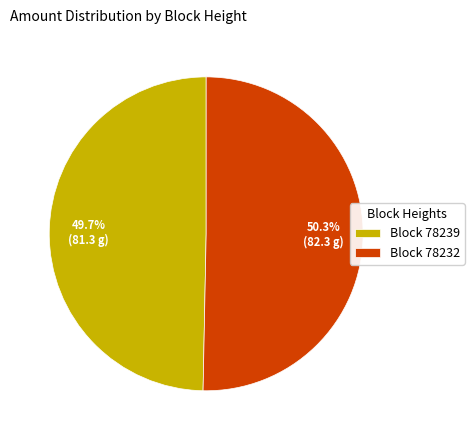

Which slice is the smallest?

Block 78239